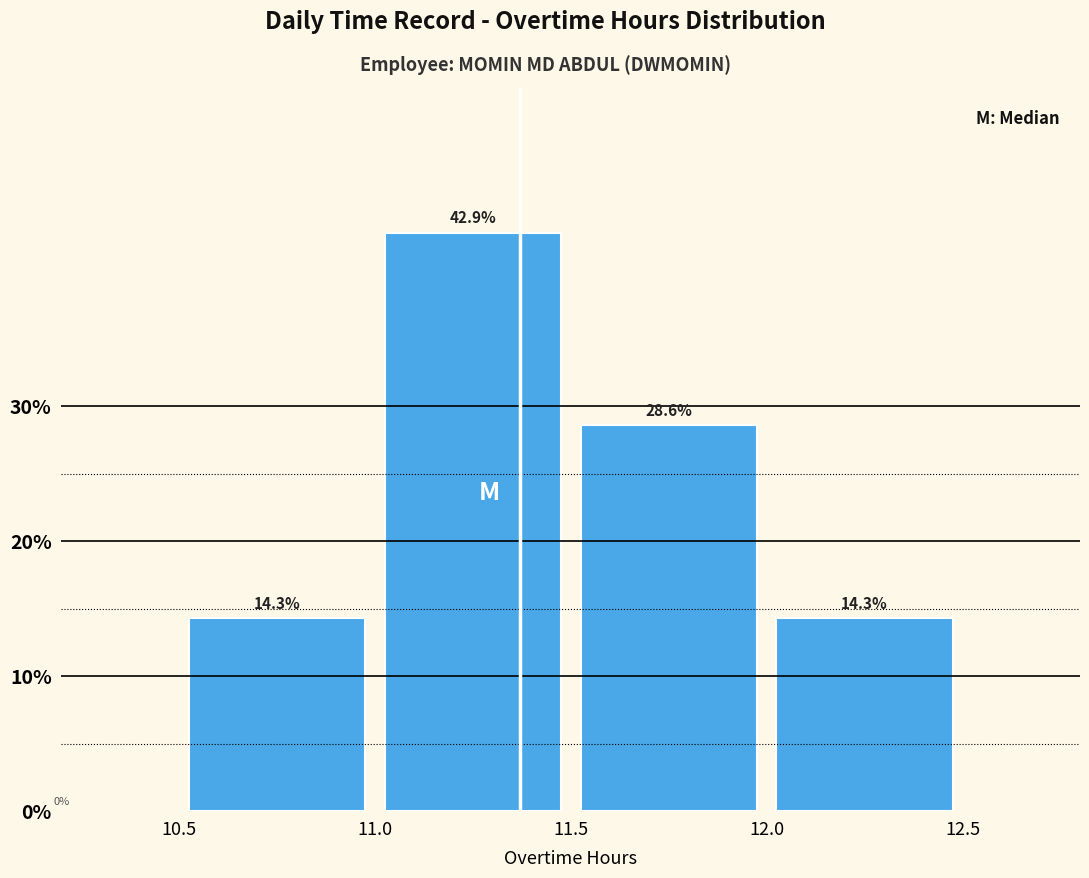

How tall is the bar that spans 11.0 to 11.5 on the x-axis?

42.9